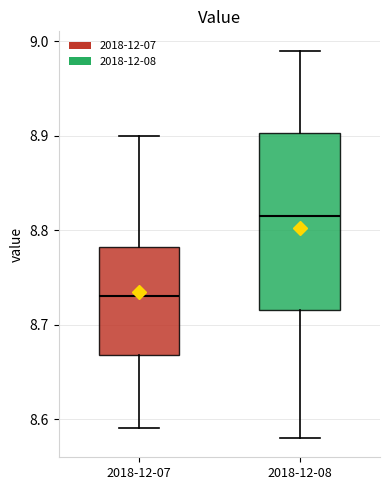

Comparing the boxes themselves (not the whiskers), which one is the tallest?

2018-12-08